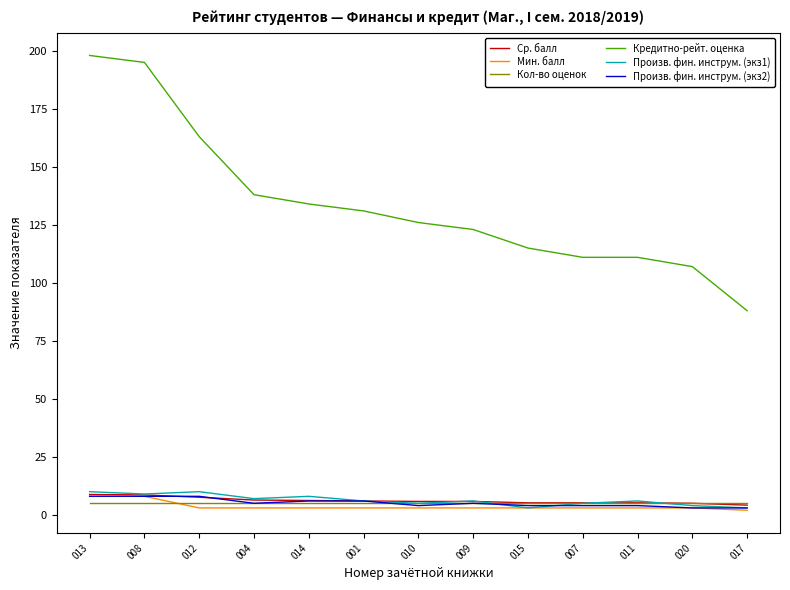

True or false: Произв. фин. инструм. (экз1) and Кредитно-рейт. оценка cross at least once.

False